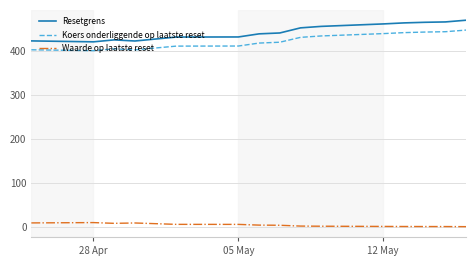

Which series has the largest total across all categories?

Resetgrens